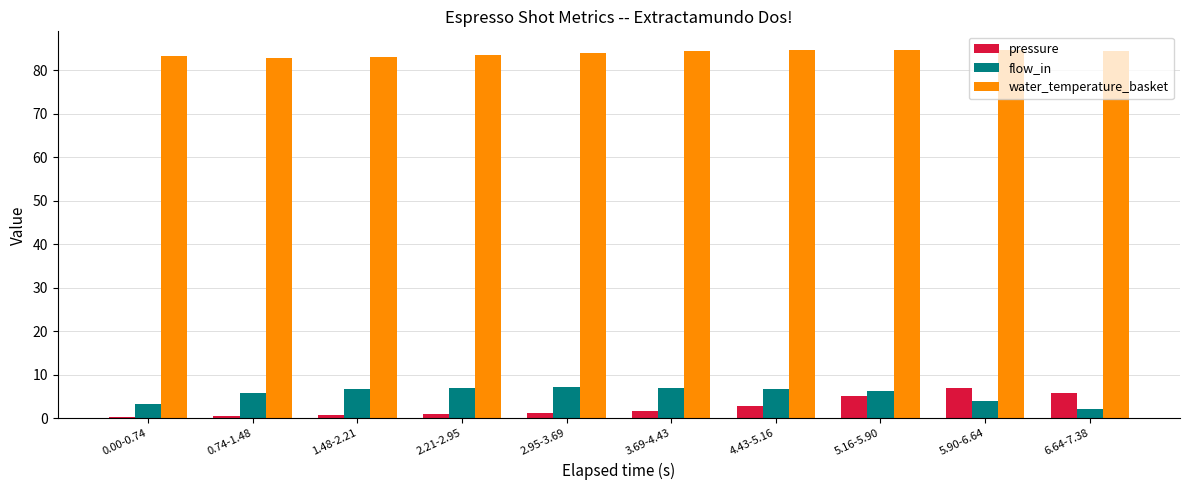

At how many categories does at least one series exceed 71?

10